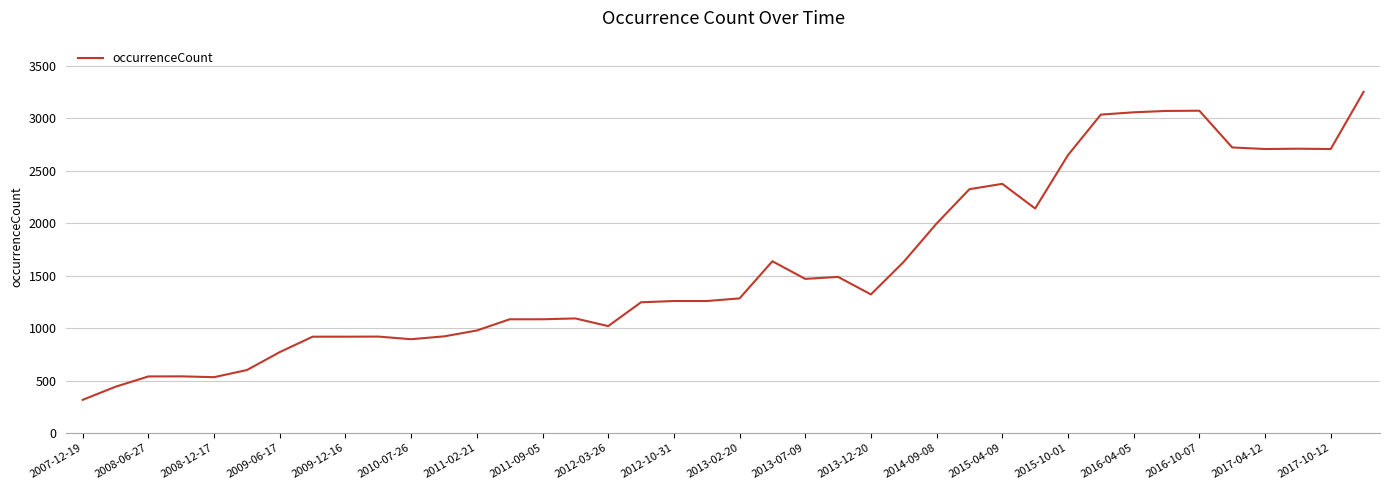

What is the smallest value displayed?

316